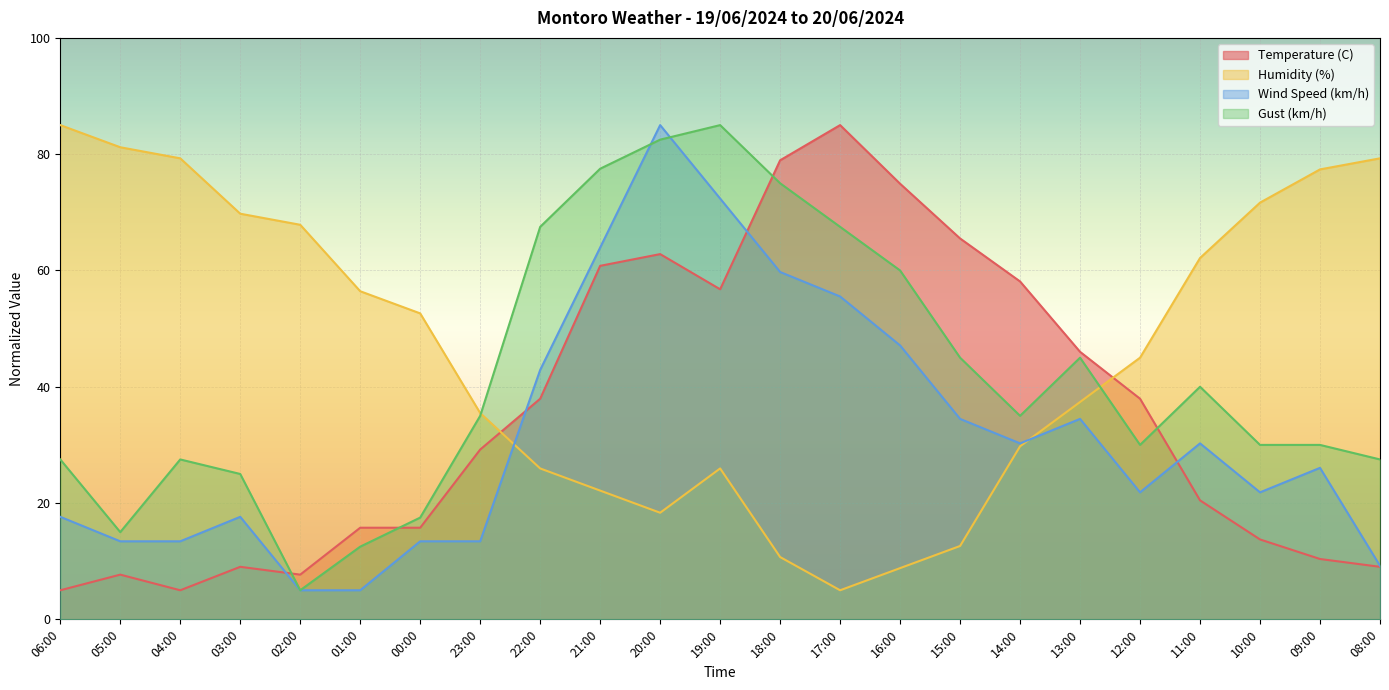

How many intersections are there between Humidity (%) and Temperature (C)?

2